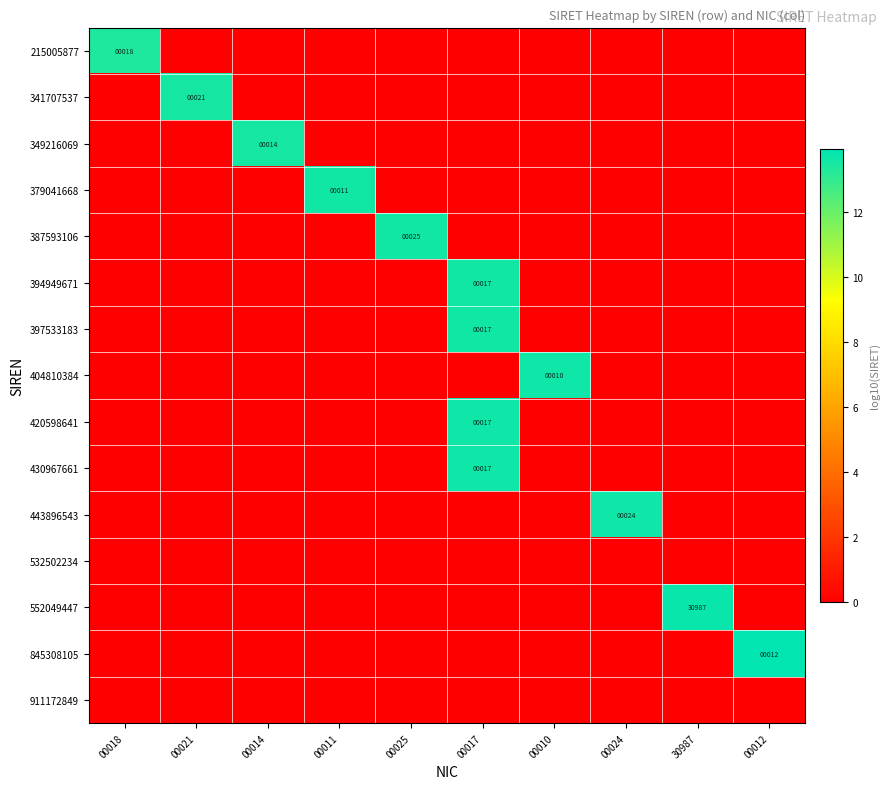

The 215005877 series shows 25 at 00018. True or false?

False